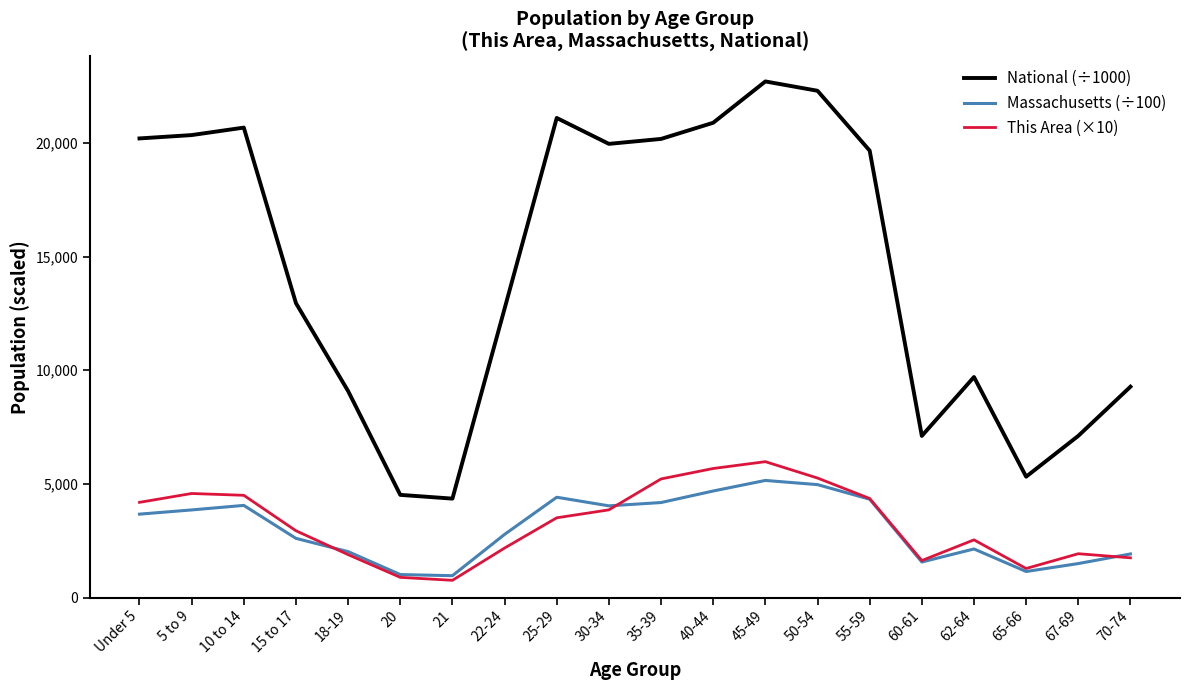

What is the average value of the Massachusetts (÷100) series?

3050.7